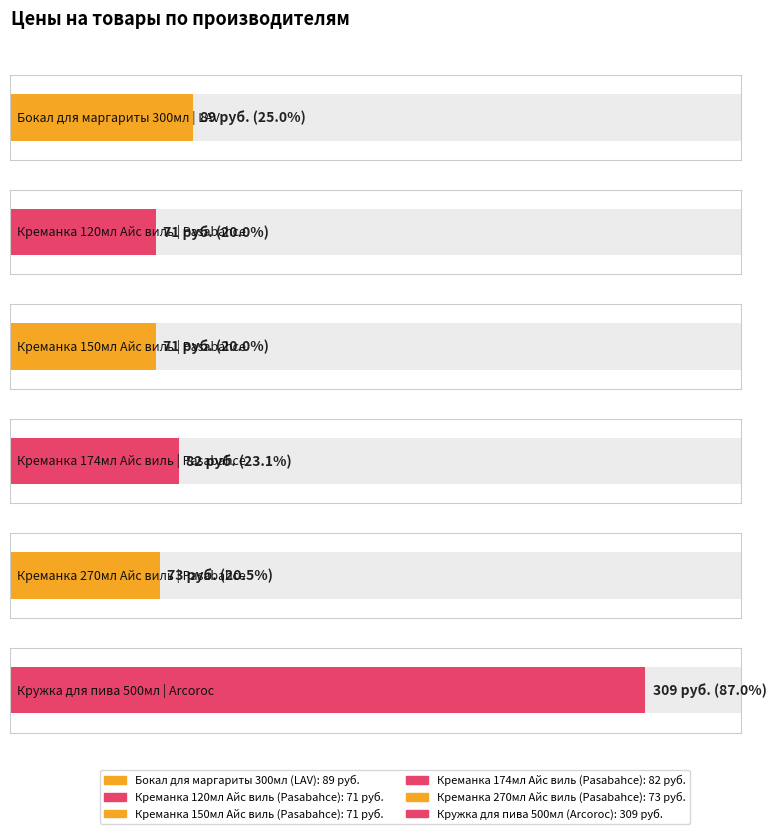

Where does the Цена руб. series first go above 82?

LAV